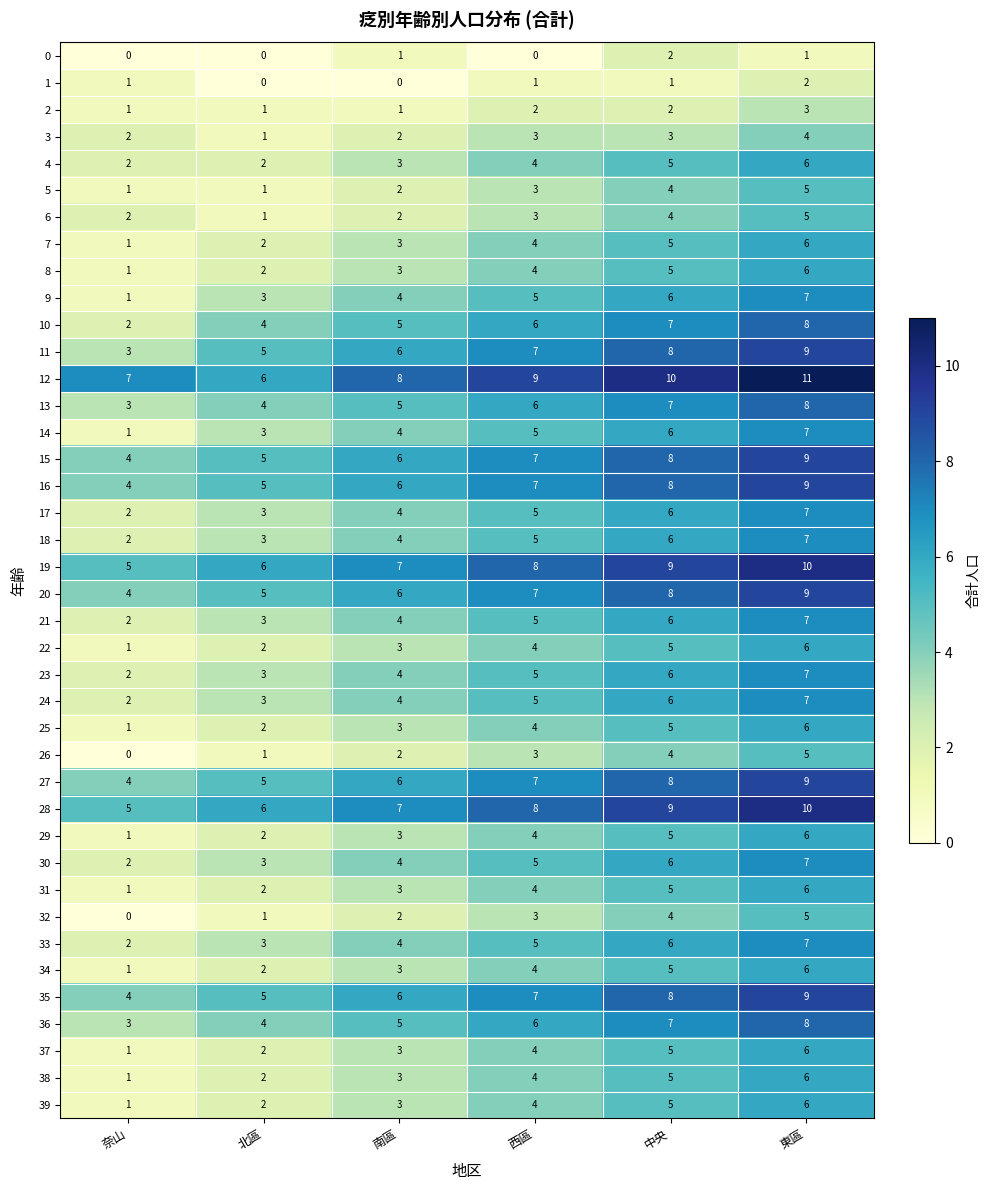

List the labels in order of 34 value, smallest first.

奈山, 北區, 南區, 西區, 中央, 東區